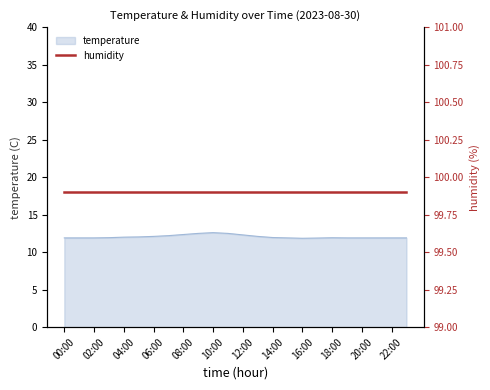

Where is the first local minimum?

16:00